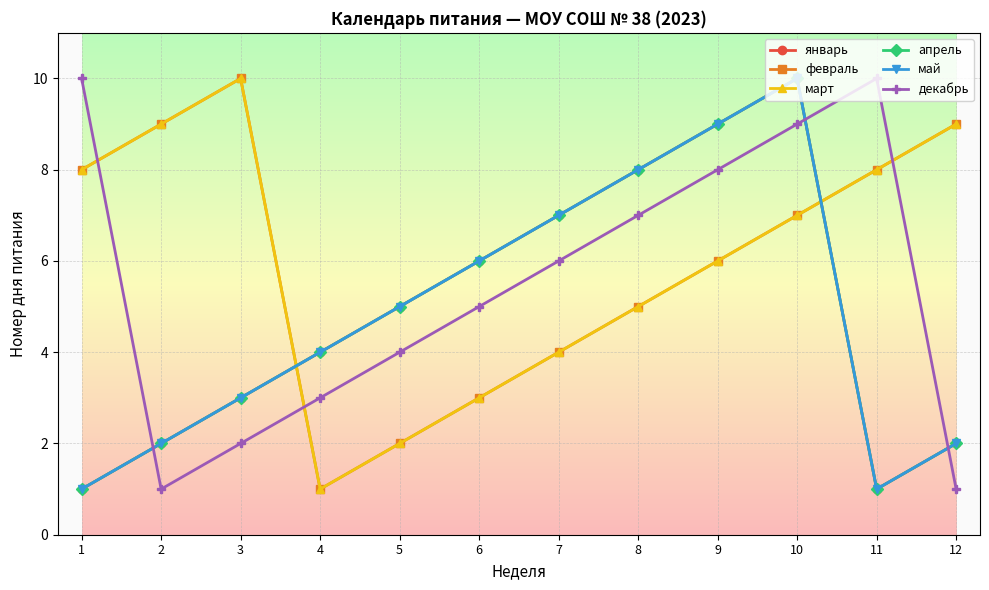

What is the greatest value displayed?

10